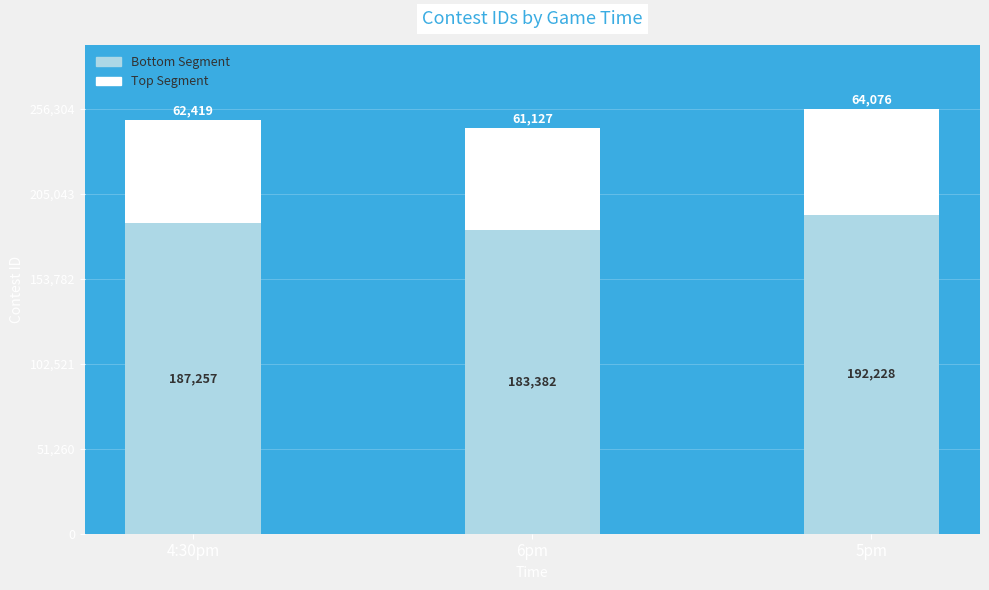

Which category has the highest value in the Bottom Segment series?

5pm